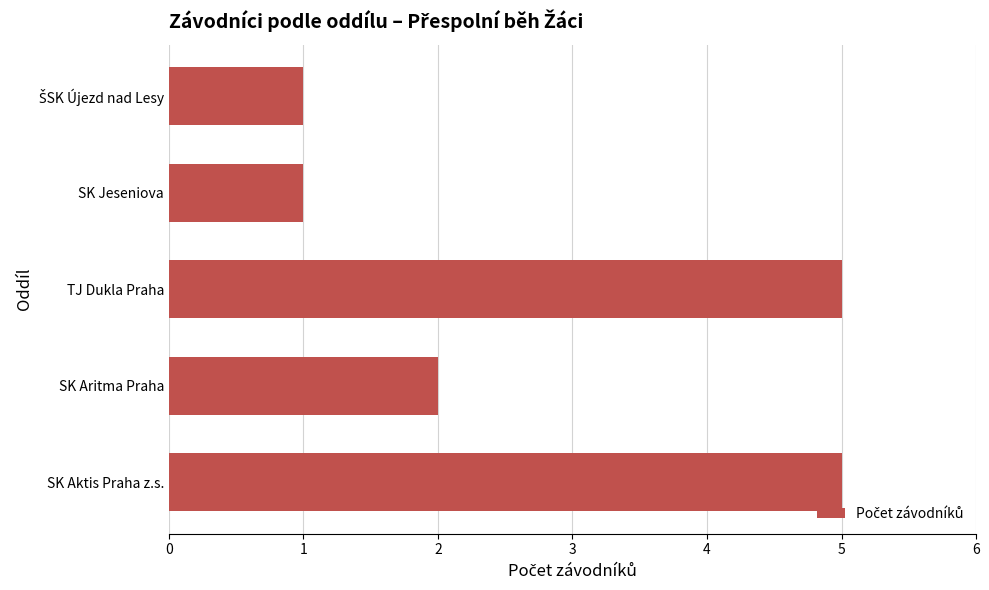

Is it true that the value at SK Aktis Praha z.s. is 3?

False